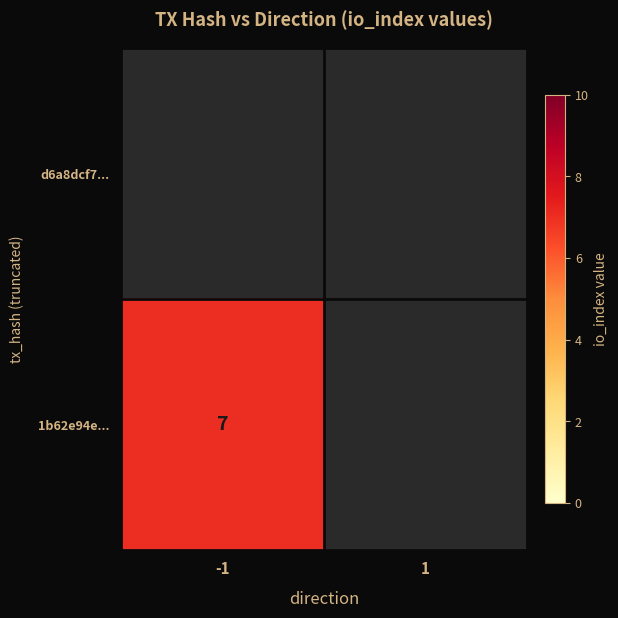

Which label corresponds to the smallest value in the chart?

-1